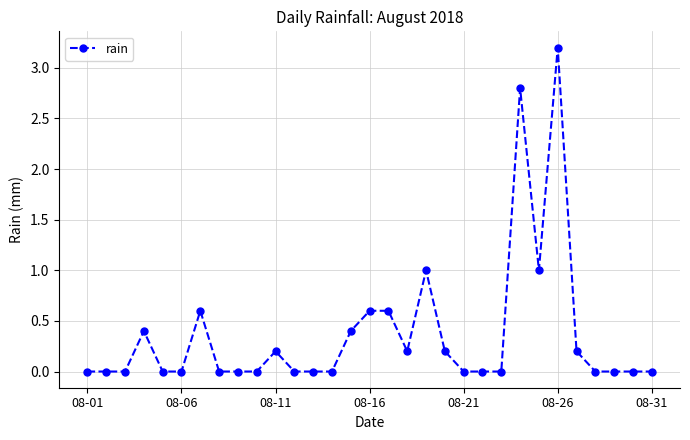

Reading right to left, list all the values displayed in this chart.

0.0	0.0	0.0	0.0	0.2	3.2	1.0	2.8	0.0	0.0	0.0	0.2	1.0	0.2	0.6	0.6	0.4	0.0	0.0	0.0	0.2	0.0	0.0	0.0	0.6	0.0	0.0	0.4	0.0	0.0	0.0